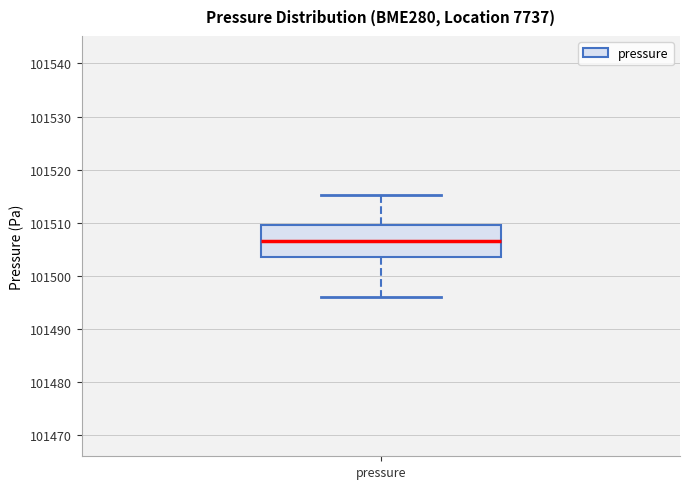

Where does the lower whisker of the box for pressure end on the y-axis? The values are not printed on the chart, so give them approximately, as read against the axis.

101496